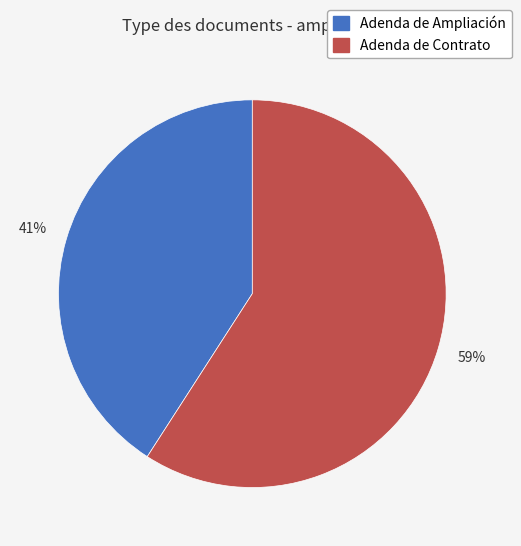

To the nearest percent, what is the average slice percentage?

50%